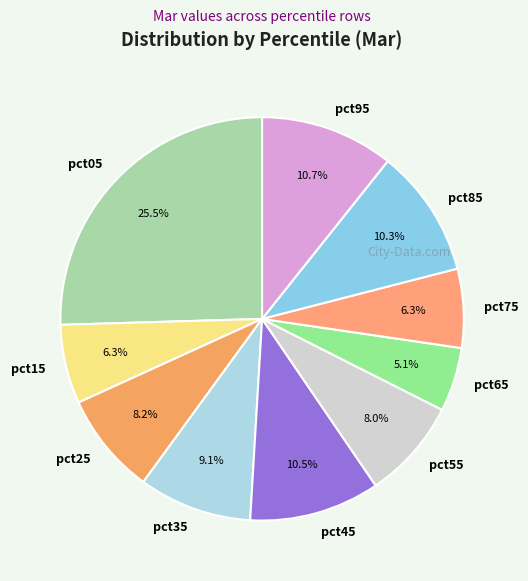

How many segments does this pie chart have?

10